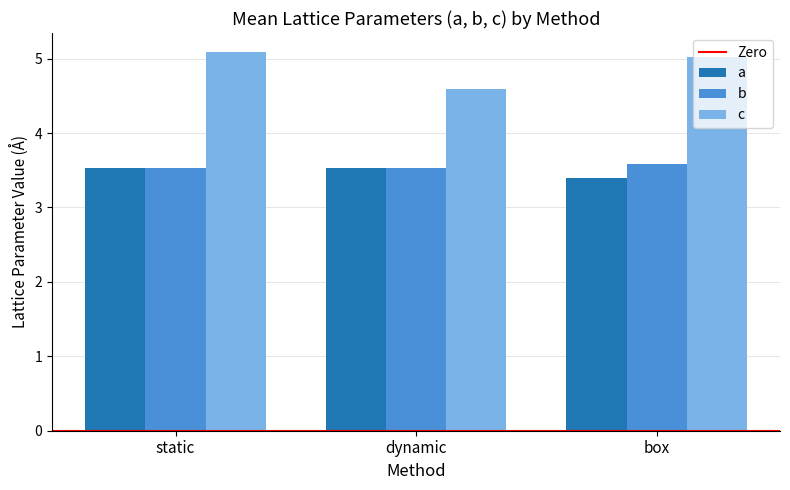

What is the minimum value for a?

3.4